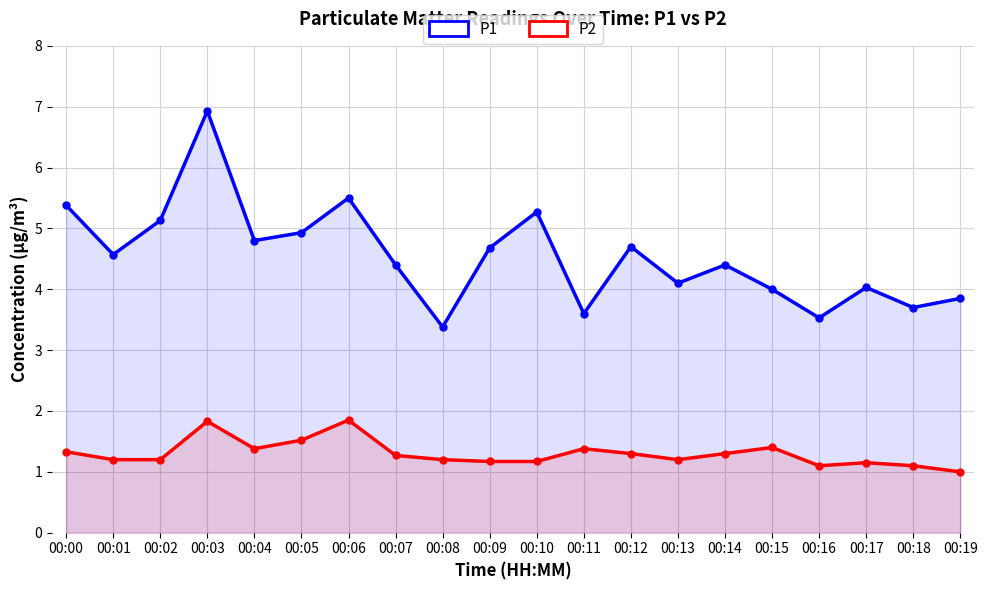

Is the value of P1 at 00:15 greater than the value of P2 at 00:02?

Yes